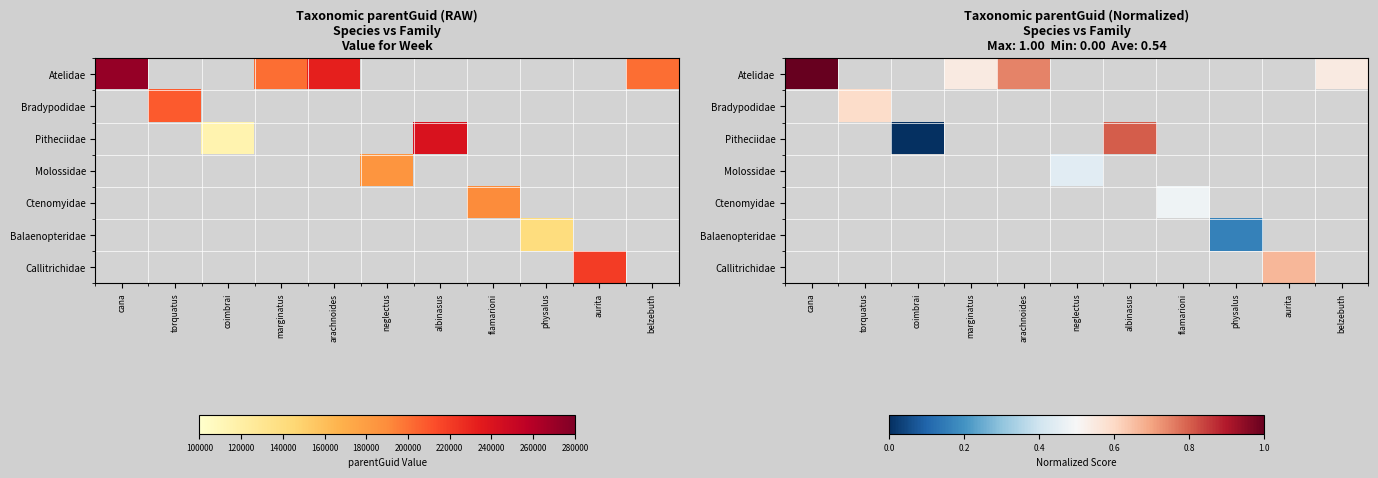

What is the greatest value displayed?

1.0